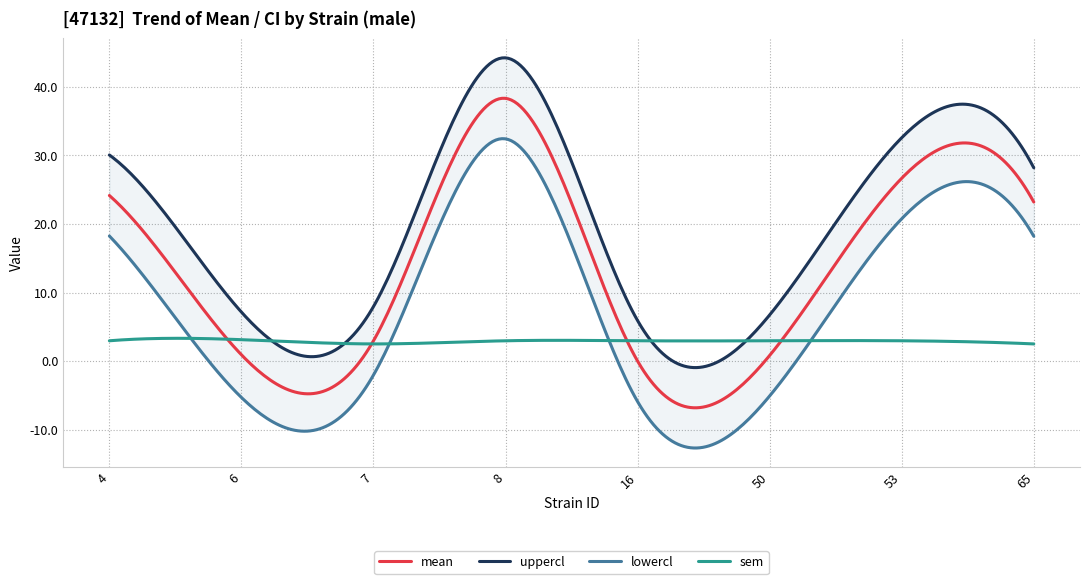

The value of lowercl at 65 is 18.2. True or false?

True